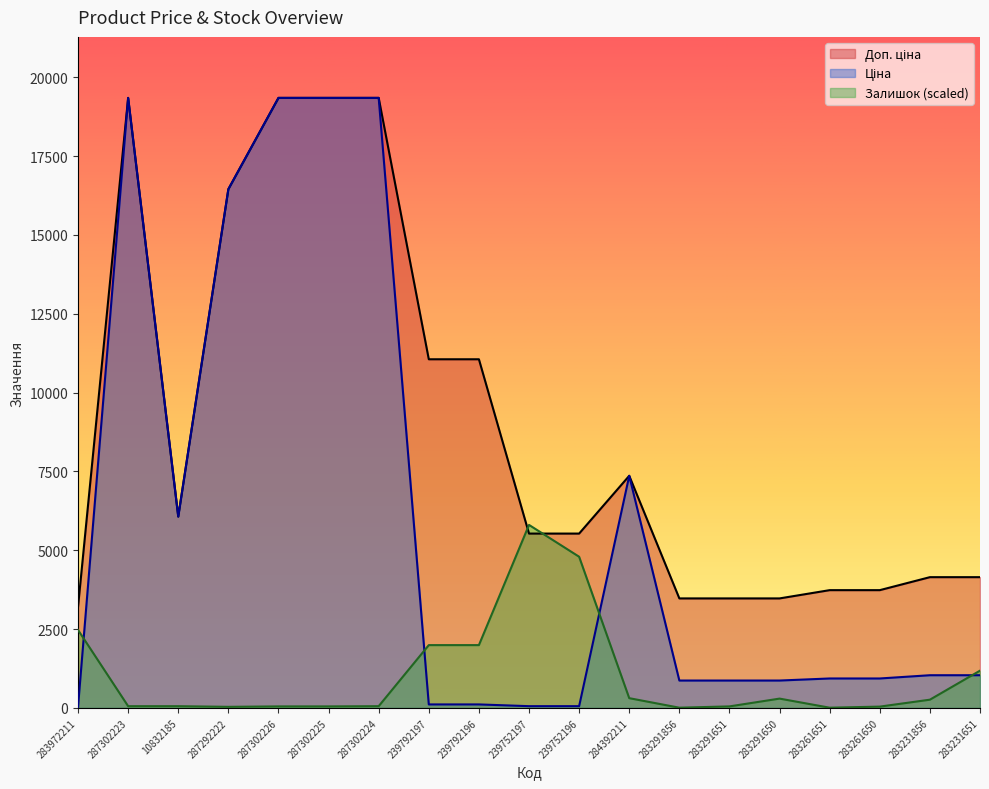

Rank the series at 287292222 from highest to lowest value.

Ціна, Доп. ціна, Залишок